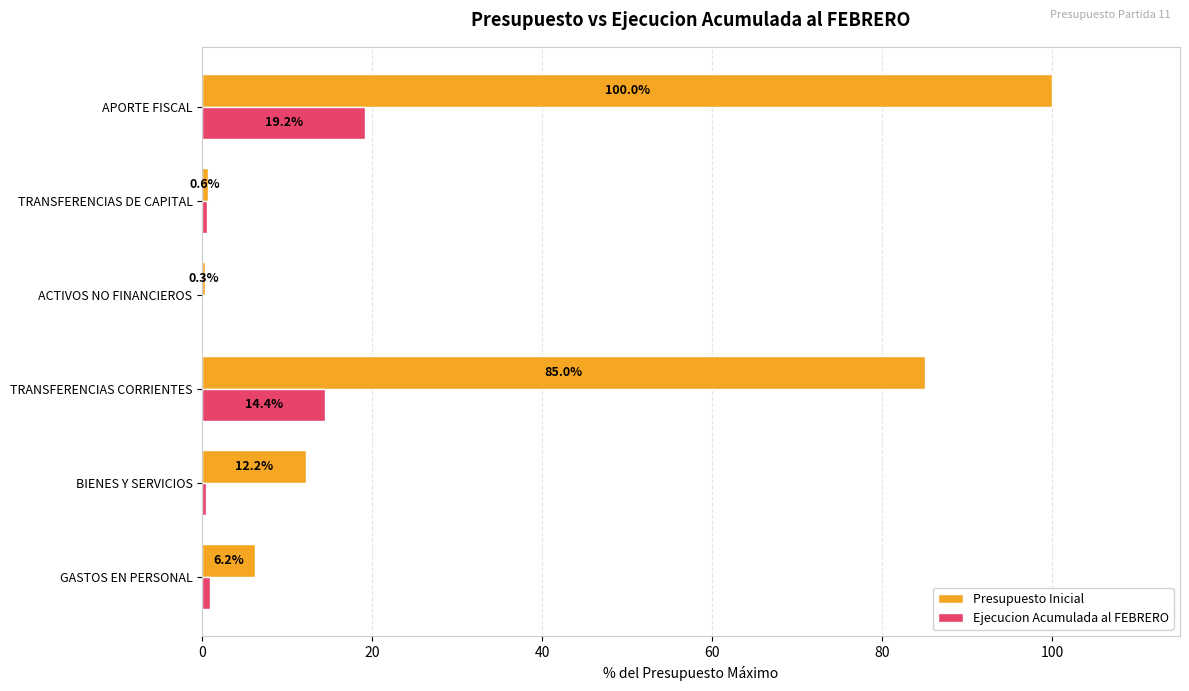

What is the total value across all series at BIENES Y SERVICIOS?

12.6